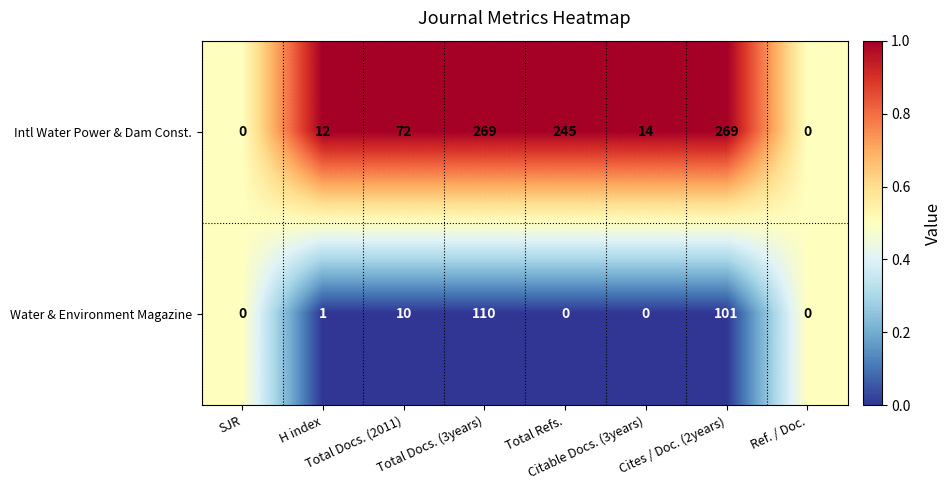

At how many categories does at least one series exceed 41?

4